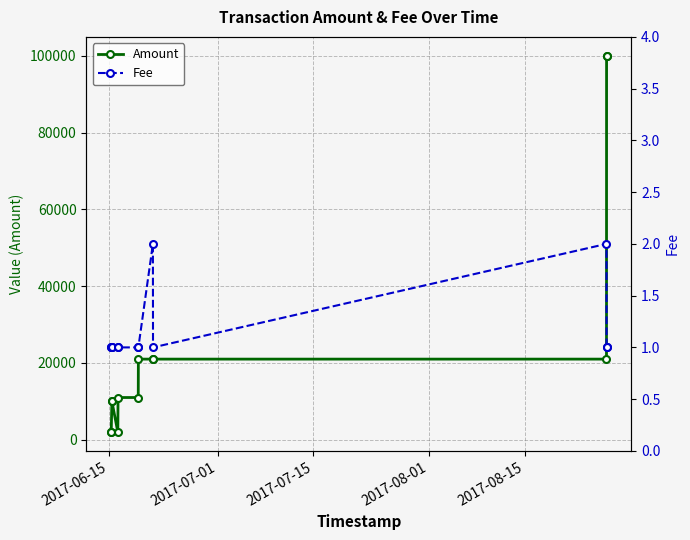

True or false: Amount and Fee intersect in this chart.

False